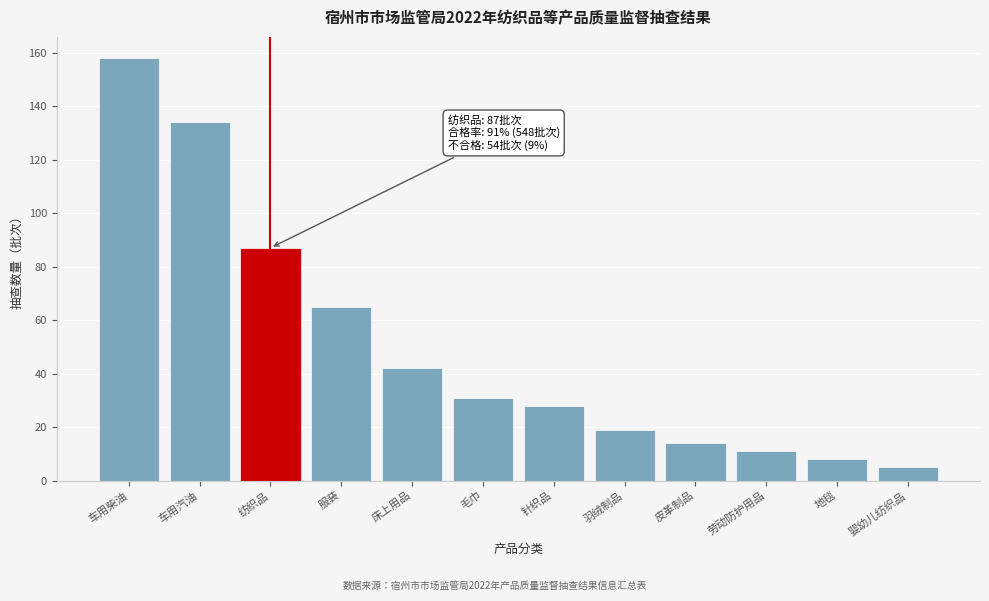

Reading left to right, what are all the values shown in this chart?

158	134	87	65	42	31	28	19	14	11	8	5